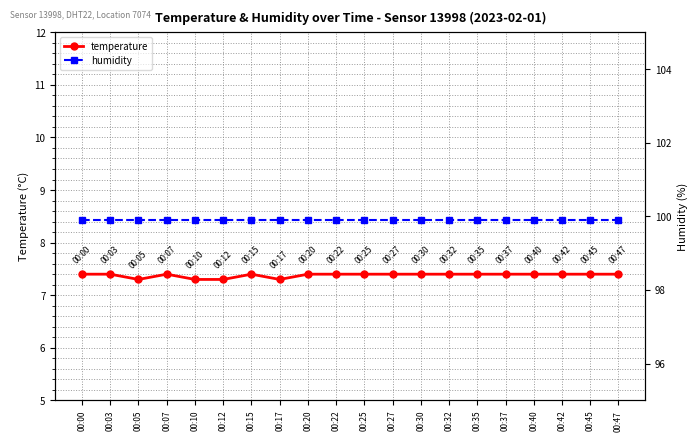

How many lines are shown in the chart?

2